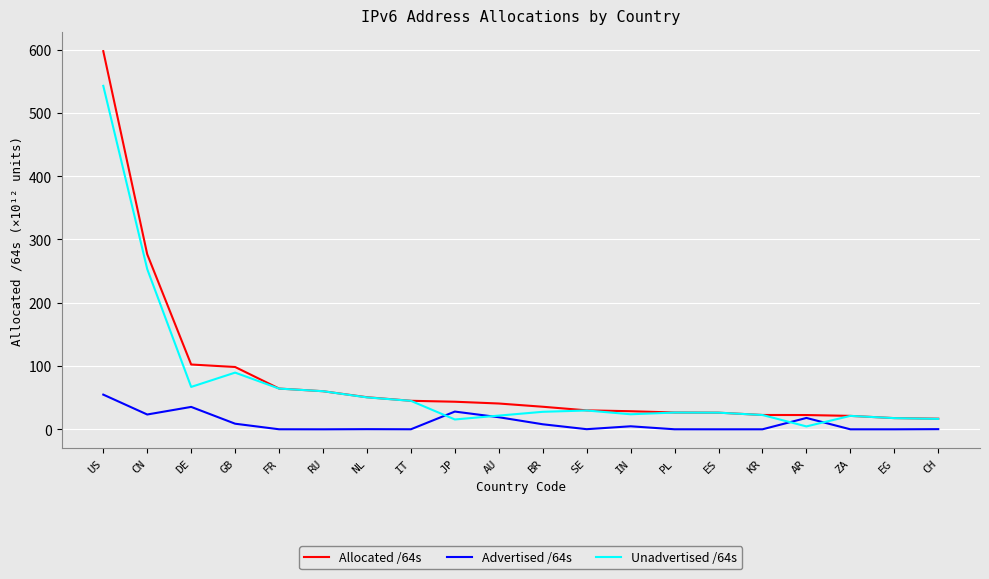

Which series has the largest range (max minus min)?

Allocated /64s